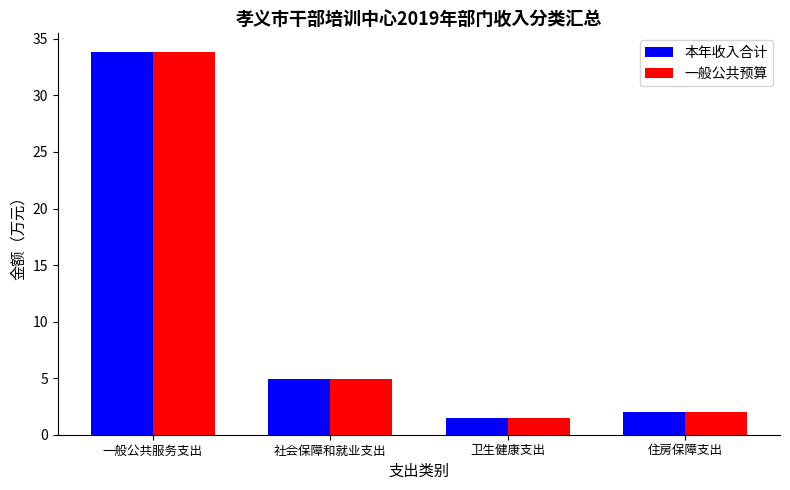

What are all the series names shown in the legend?

本年收入合计, 一般公共预算